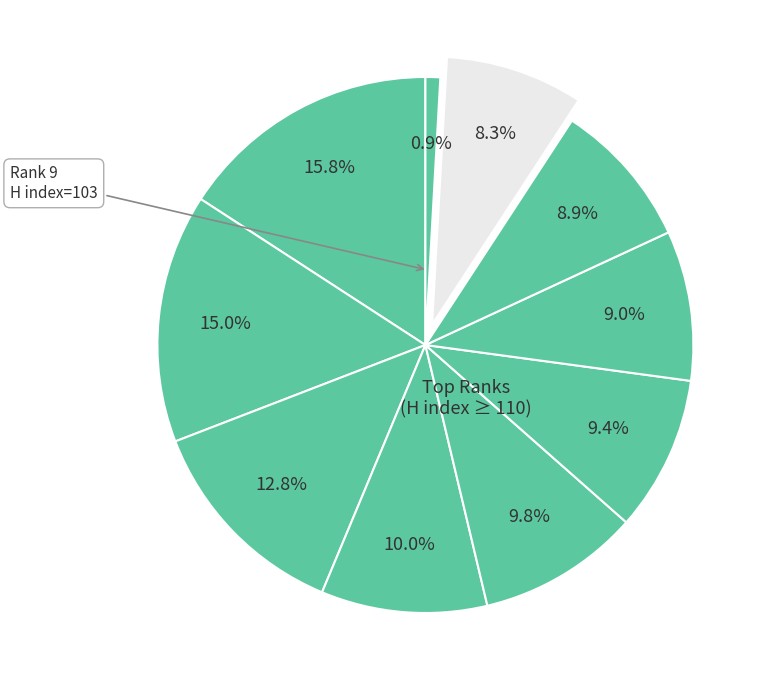

How many slices are in this pie chart?

10